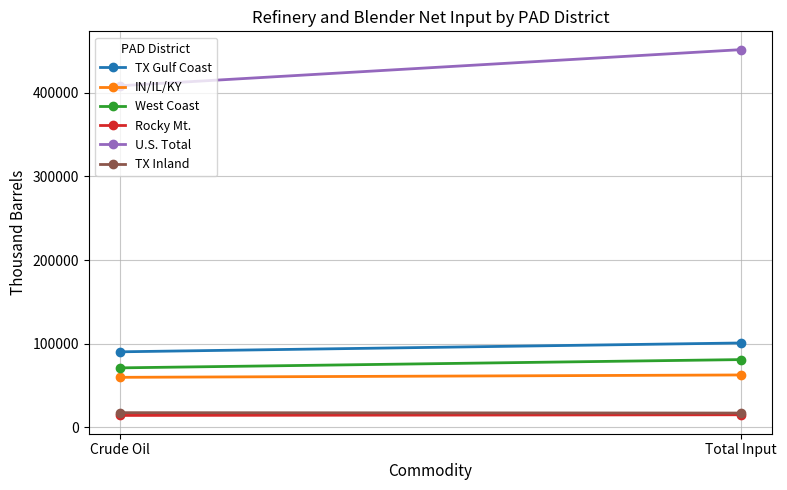

What is the difference between the IN/IL/KY values at Total Input and Crude Oil?

2826